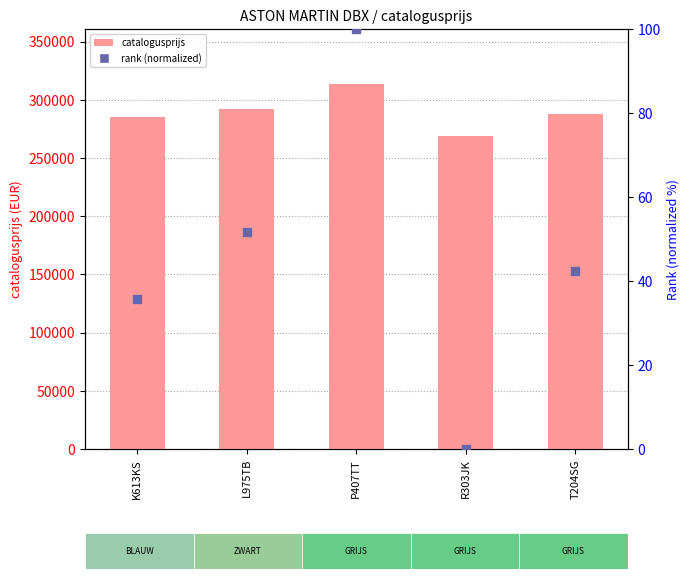

Which series reaches the maximum Y coordinate?

catalogusprijs